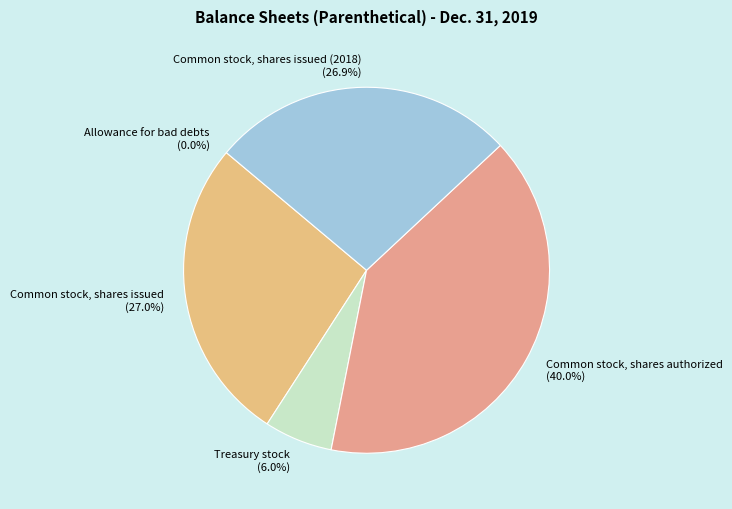

Is there a majority slice in this chart?

No